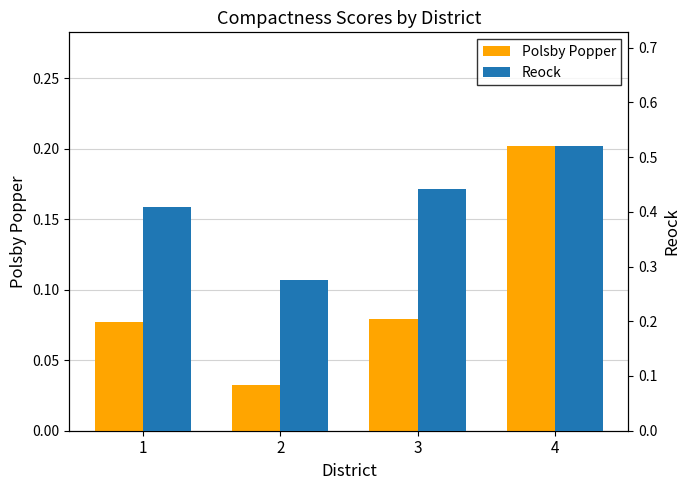

Between 1 and 3, which series saw the biggest shift?

Reock